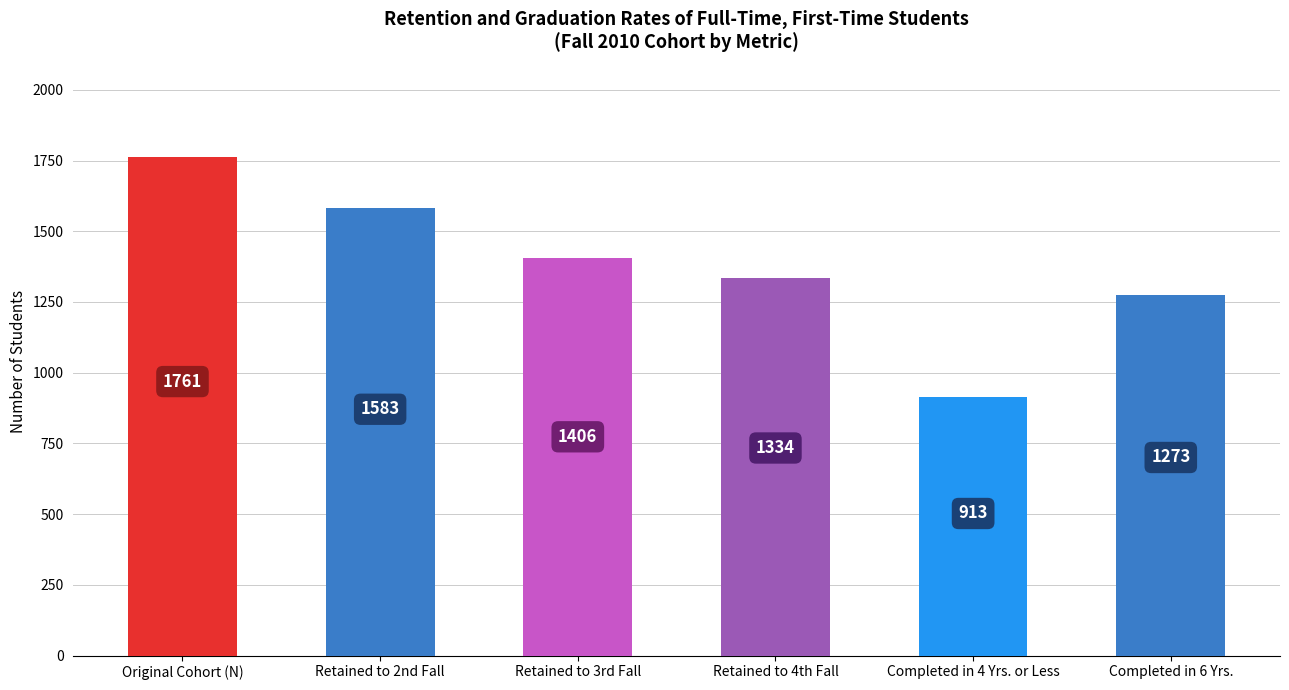

Count the number of categories in the chart.

6